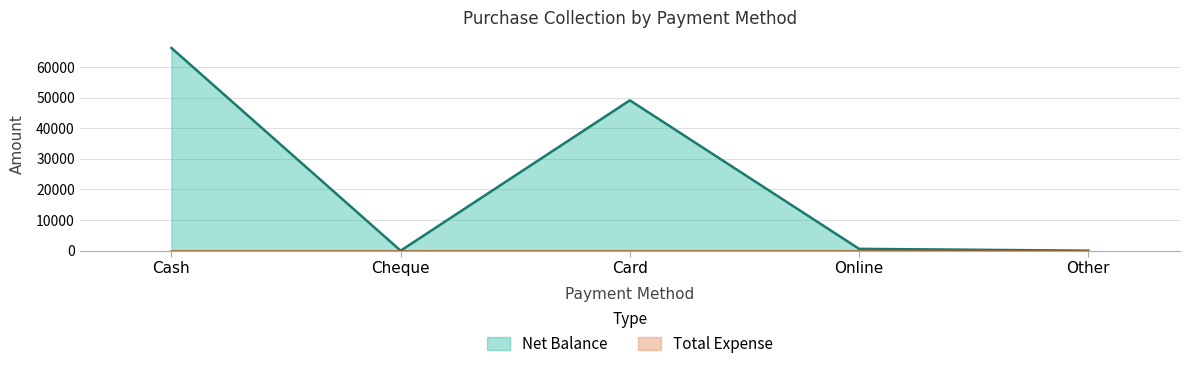

The chart shows a value of 600 at Online. True or false?

True